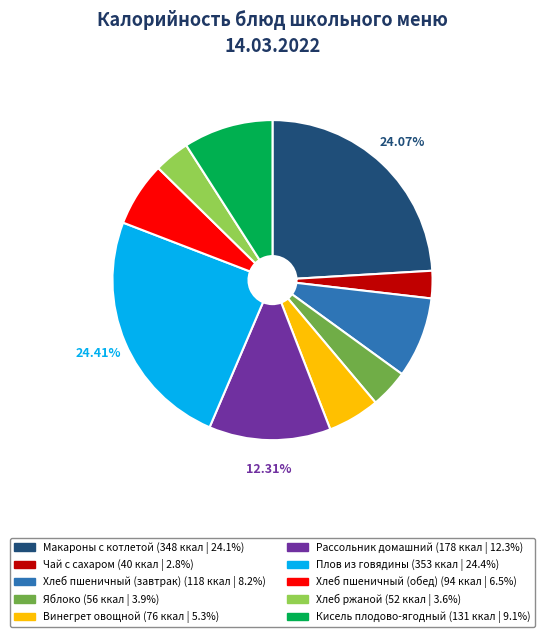

Which slice is the smallest?

Чай с сахаром